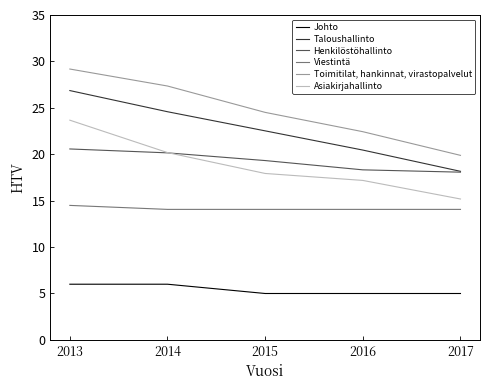

True or false: Toimitilat, hankinnat, virastopalvelut and Taloushallinto cross at least once.

False